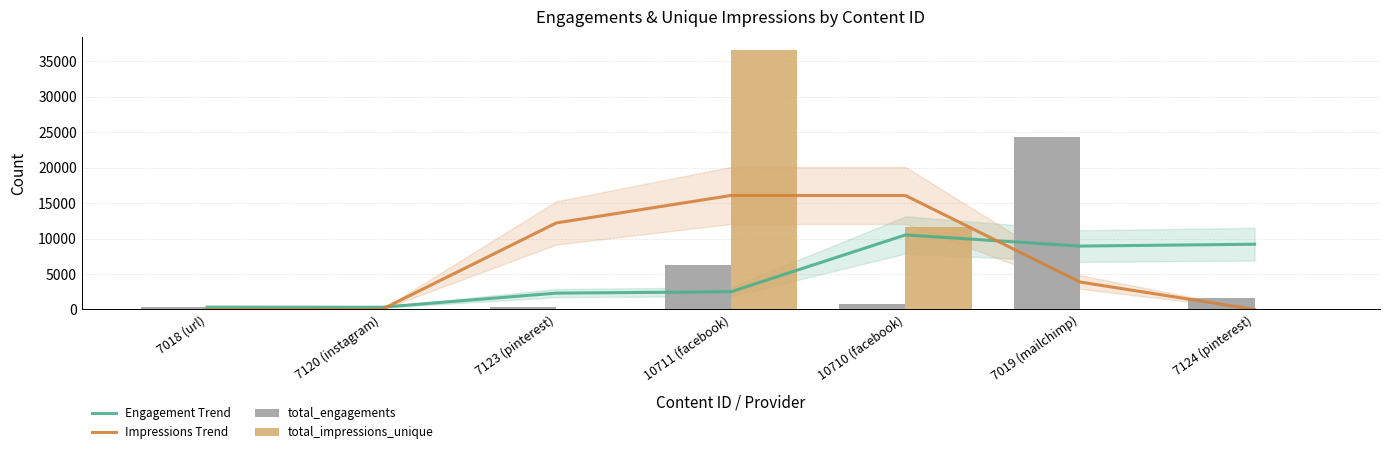

At which label does Impressions Trend first exceed 3871?

7123 (pinterest)